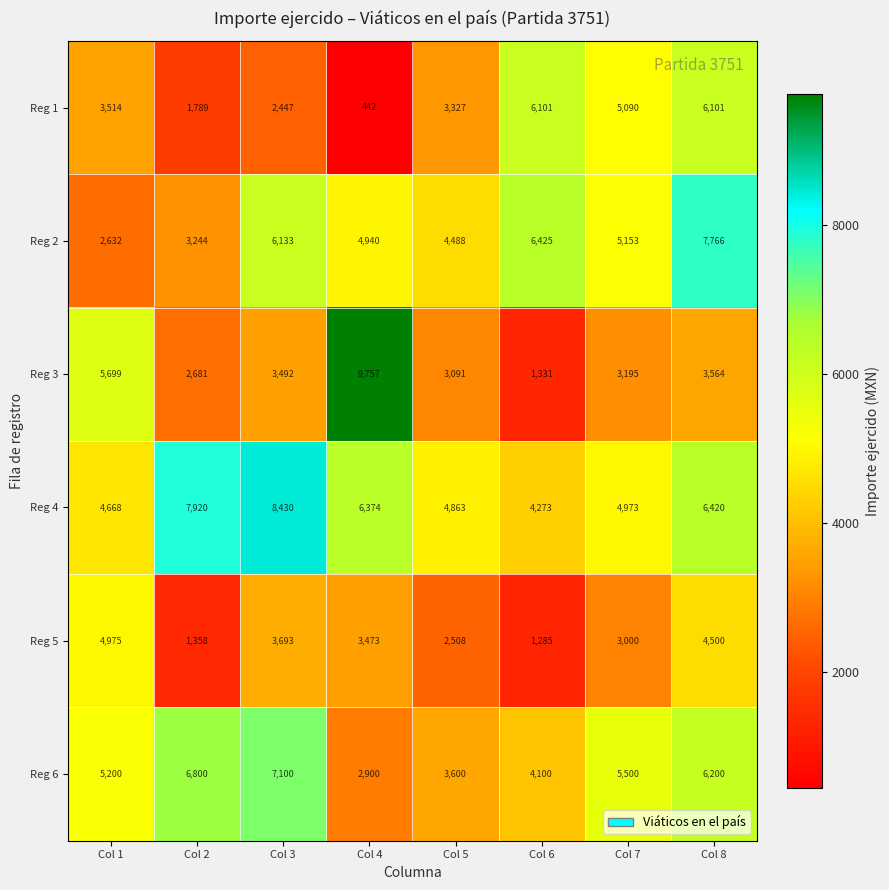

Count the Reg 1 values in the range 2447 to 6101.

6